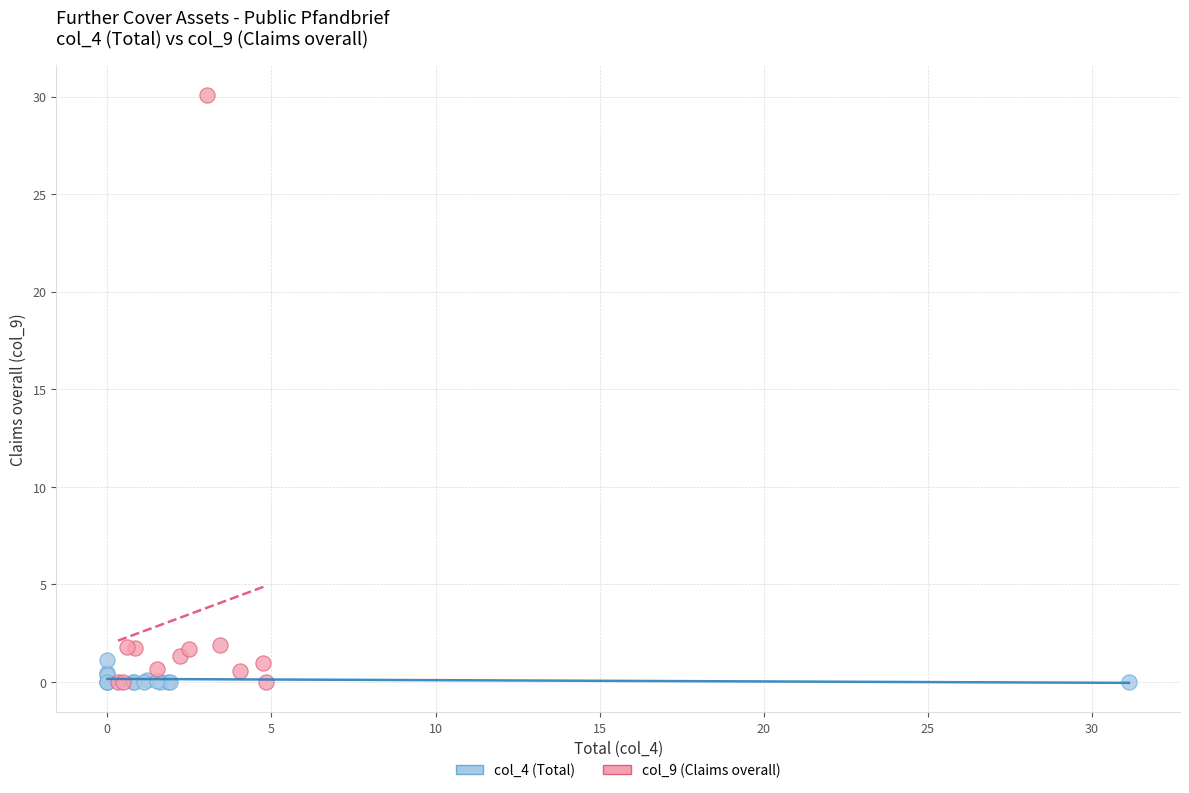

What are all the series names shown in the legend?

col_4 (Total), col_9 (Claims overall)